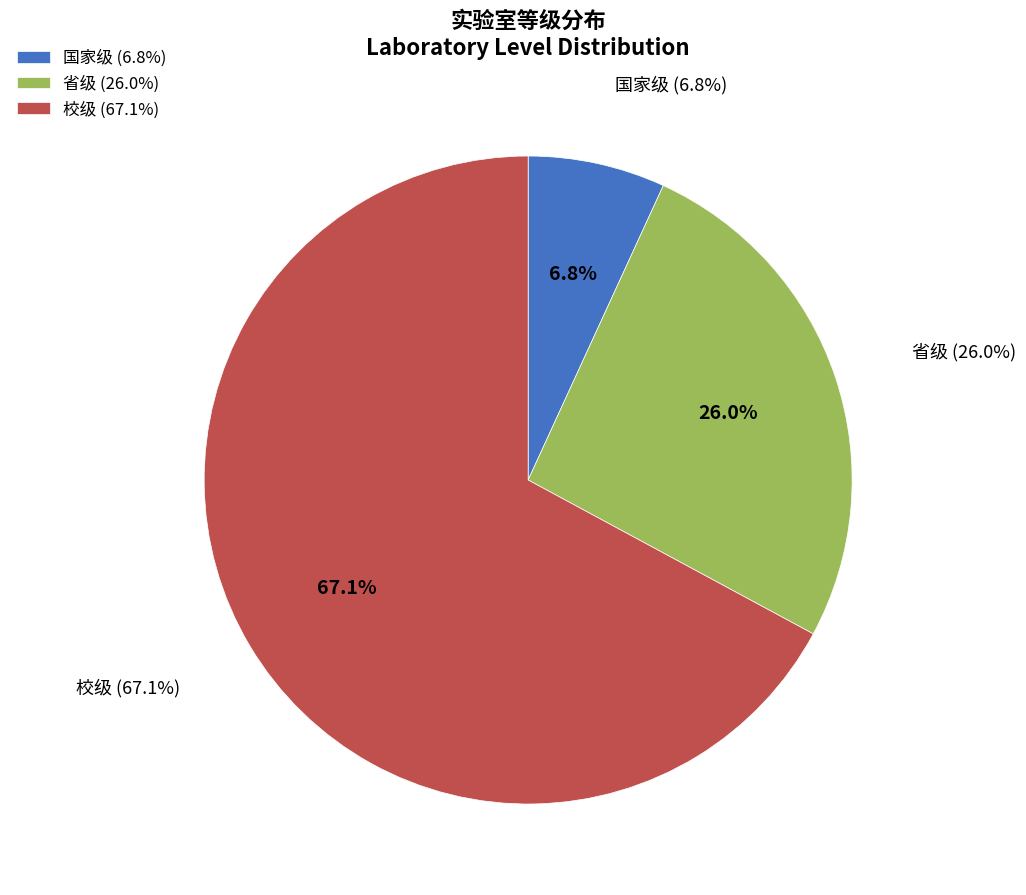

To the nearest percent, what is the difference between the 国家级 and 校级 slice percentages?

60%